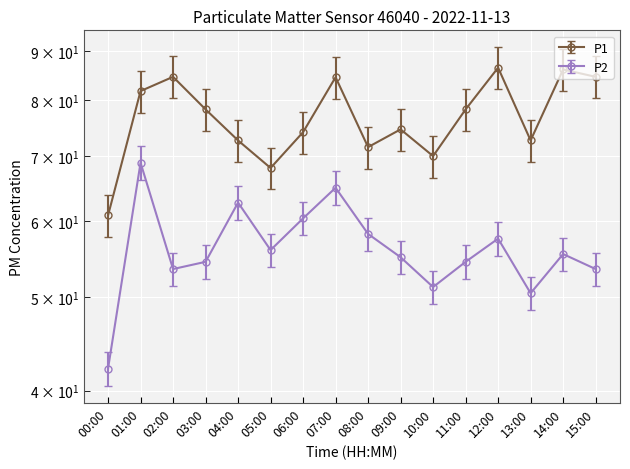

What is the label of the 9th point from the right?

07:00